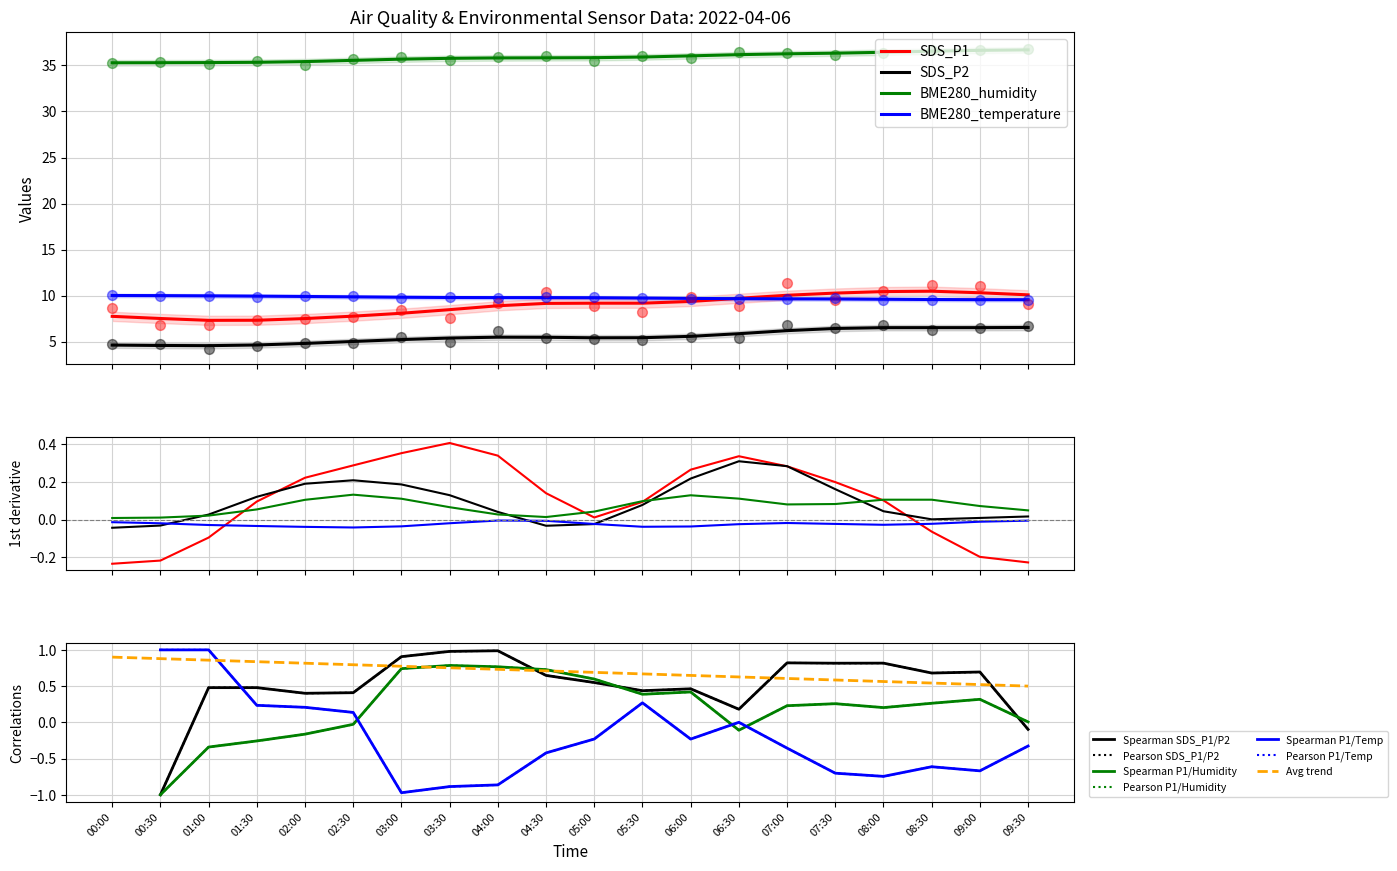

What are all the series names shown in the legend?

SDS_P1, SDS_P2, BME280_temperature, BME280_humidity